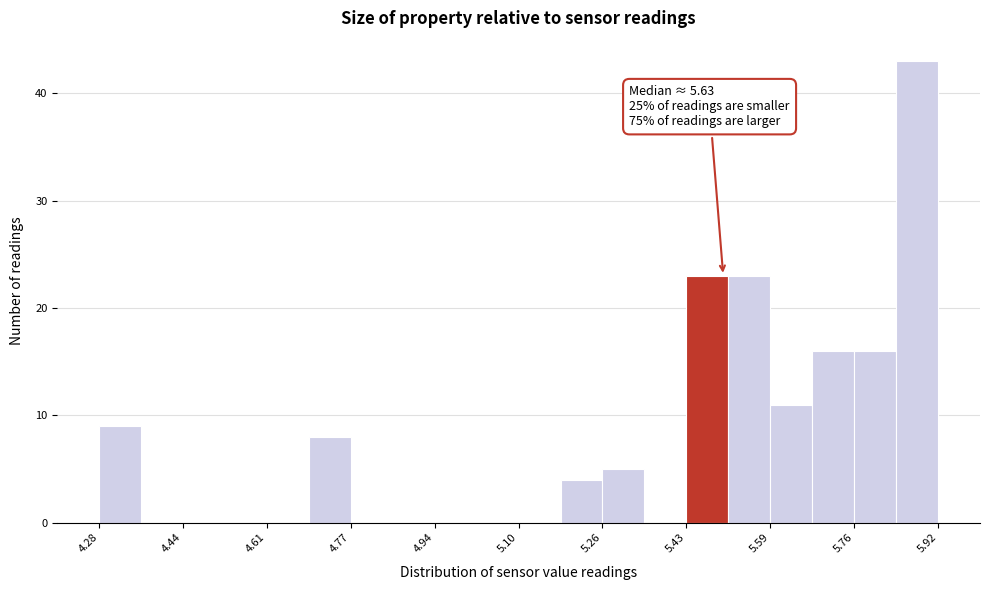

Which range on the x-axis has the tallest bar?

5.838 to 5.920